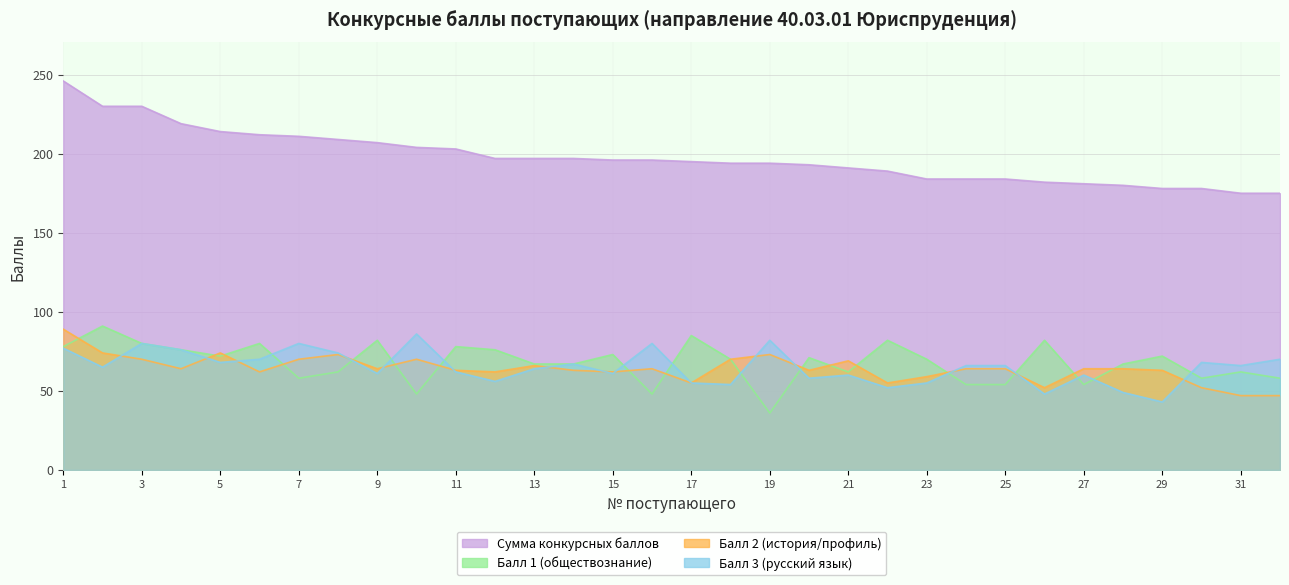

What is the difference between the maximum and minimum values in the Балл 1 (обществознание) series?

55